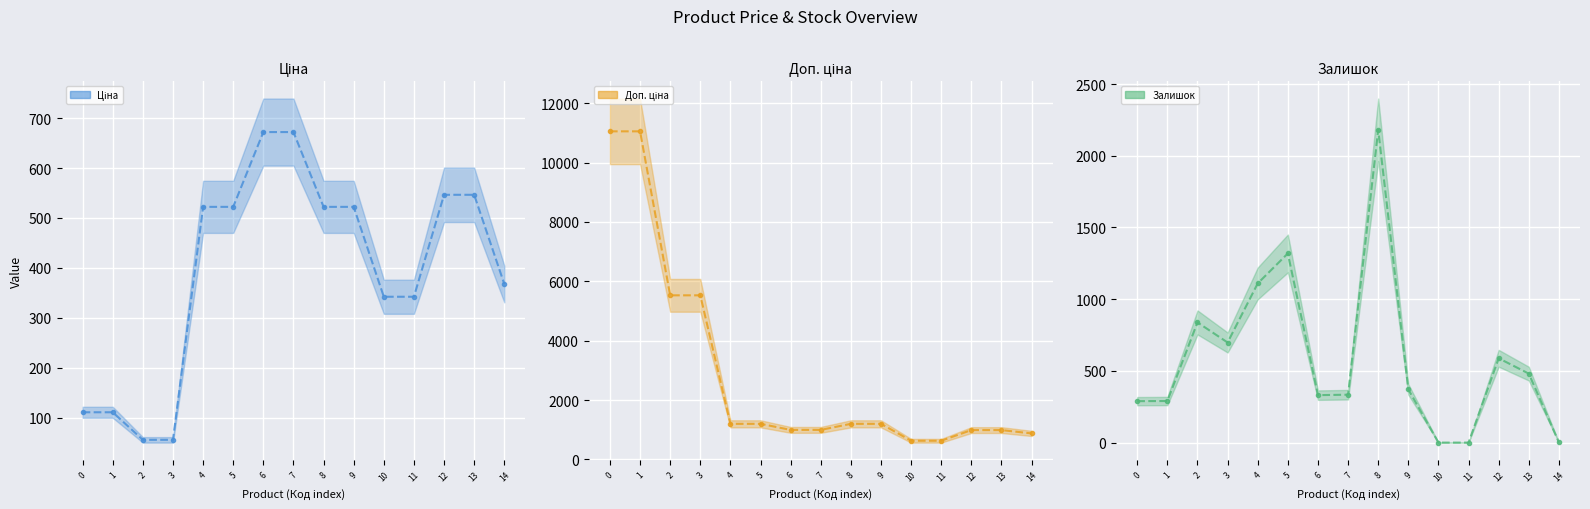

True or false: Ціна has more than 0 points higher than both neighbors.

False